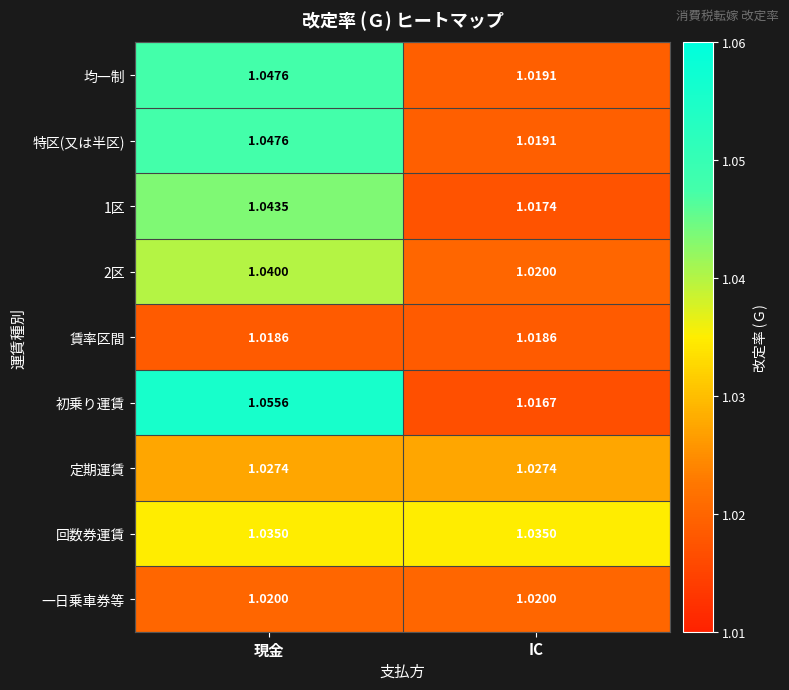

At which label is 2区 closest to 1?

IC